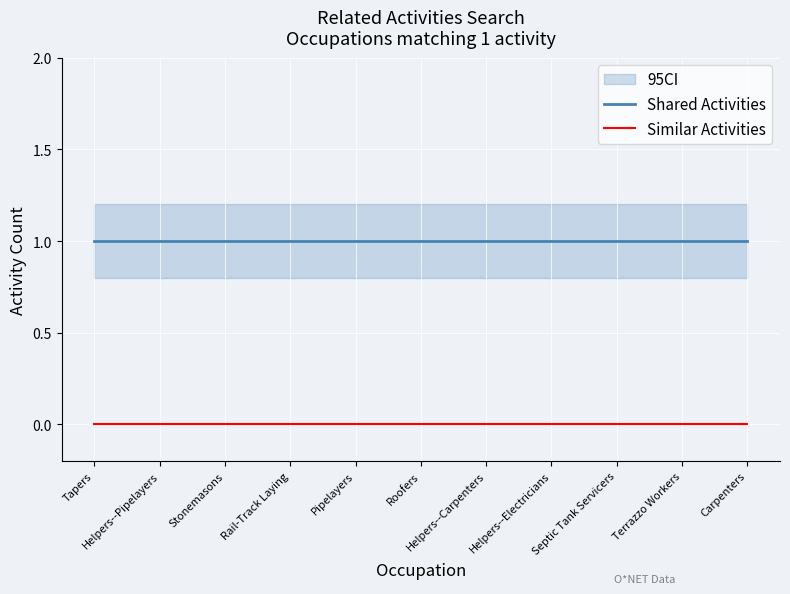

Reading right to left, extract all data points from this chart.

Shared Activities: Carpenters=1	Terrazzo Workers=1	Septic Tank Servicers=1	Helpers--Electricians=1	Helpers--Carpenters=1	Roofers=1	Pipelayers=1	Rail-Track Laying=1	Stonemasons=1	Helpers--Pipelayers=1	Tapers=1
Similar Activities: Carpenters=0	Terrazzo Workers=0	Septic Tank Servicers=0	Helpers--Electricians=0	Helpers--Carpenters=0	Roofers=0	Pipelayers=0	Rail-Track Laying=0	Stonemasons=0	Helpers--Pipelayers=0	Tapers=0